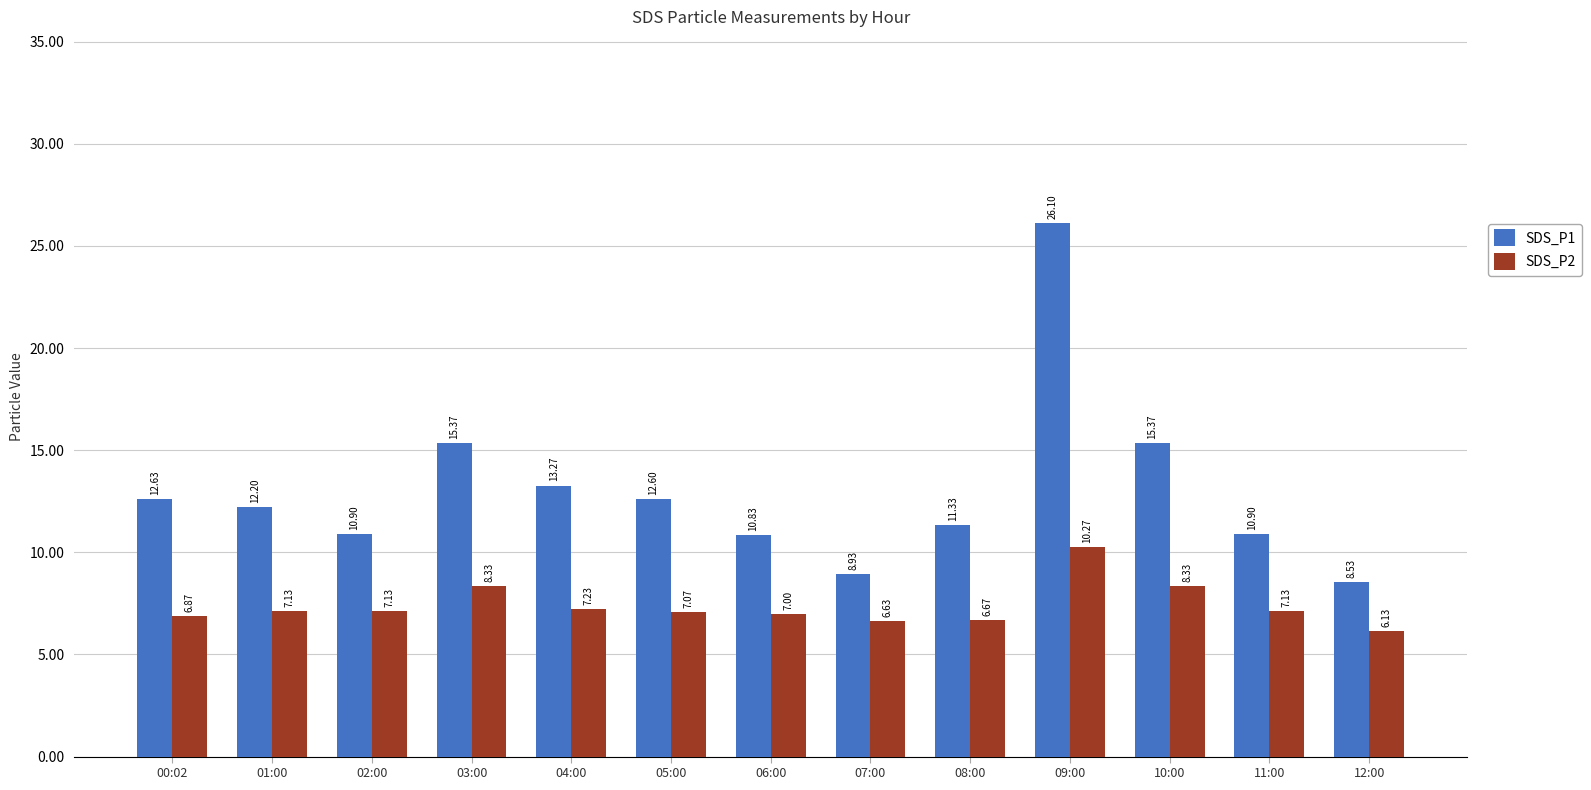

What is the difference between the maximum and minimum values in the SDS_P2 series?

4.1